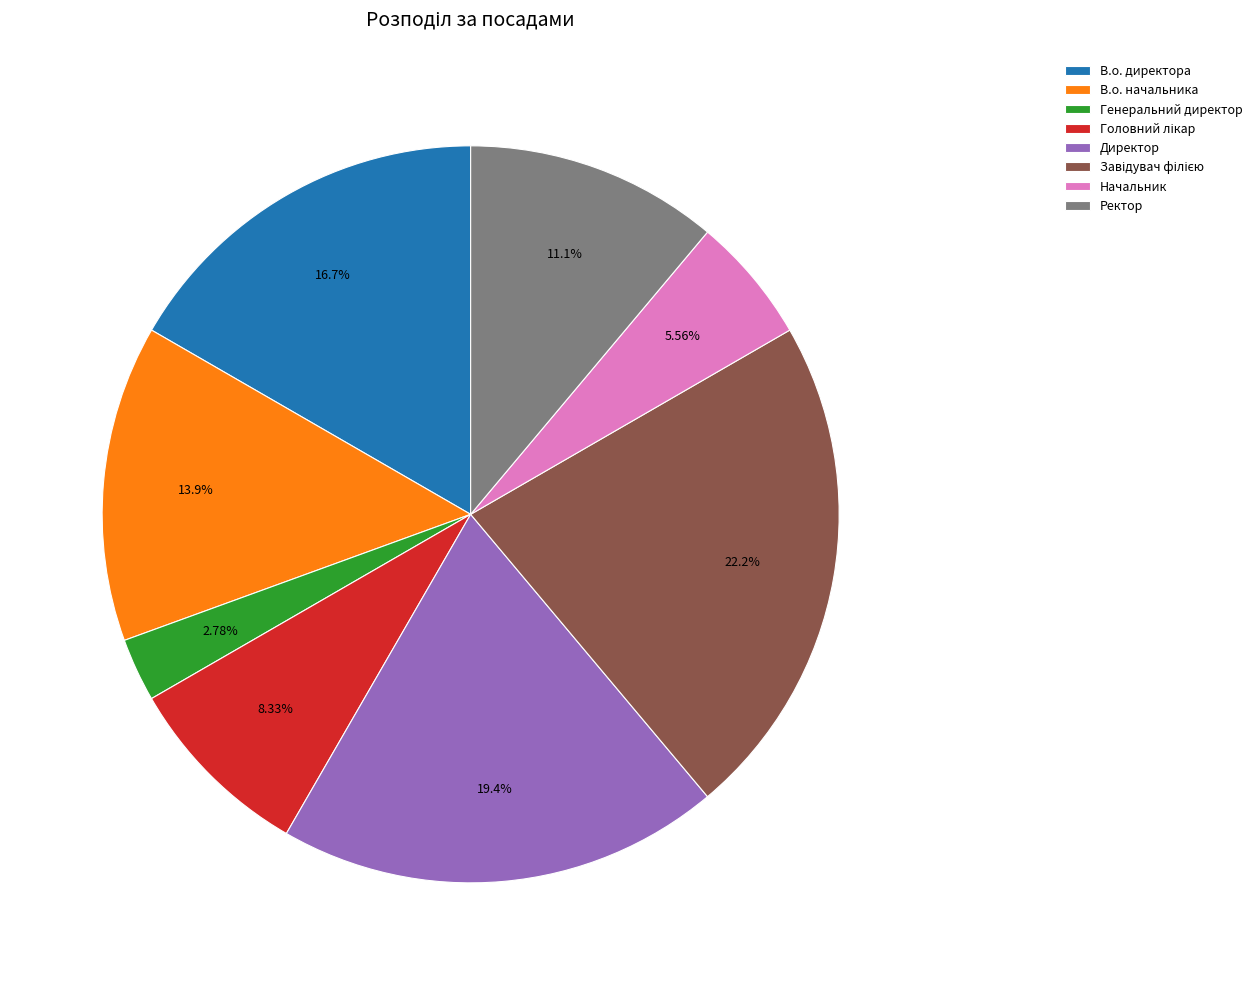

To the nearest percent, what percentage of the pie is Ректор?

11%